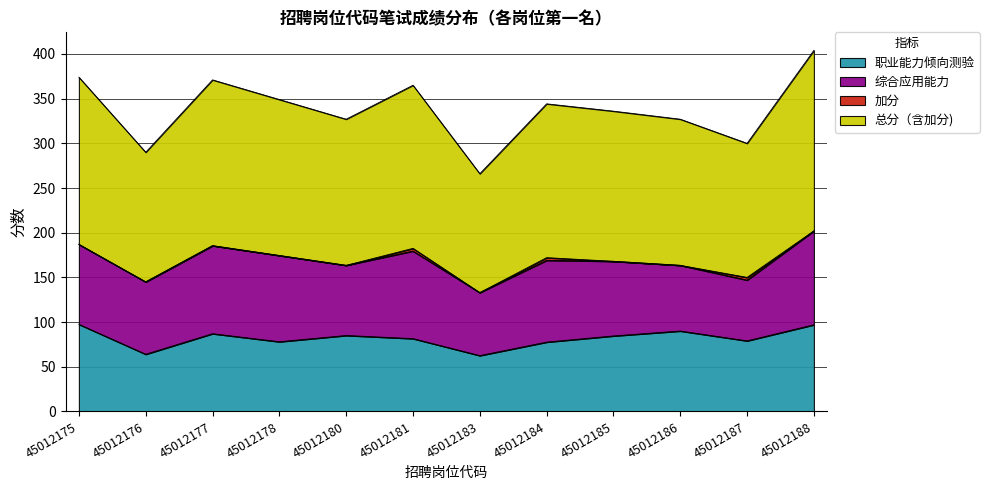

True or false: 职业能力倾向测验 has a value of 26.3 at 45012176.

False